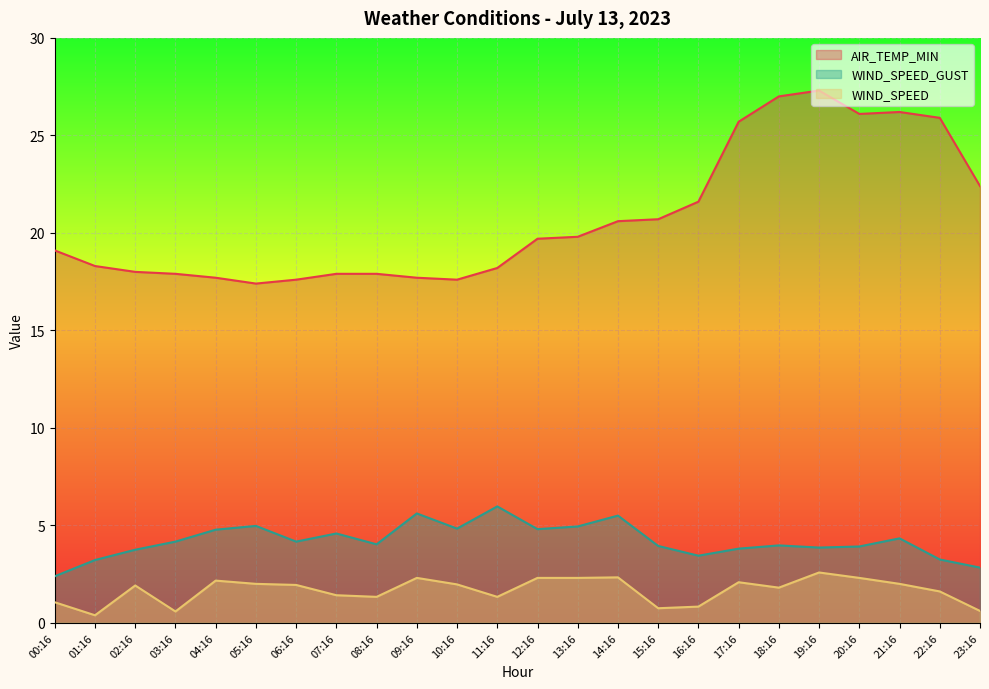

What are all the series names shown in the legend?

AIR_TEMP_MIN, WIND_SPEED_GUST, WIND_SPEED